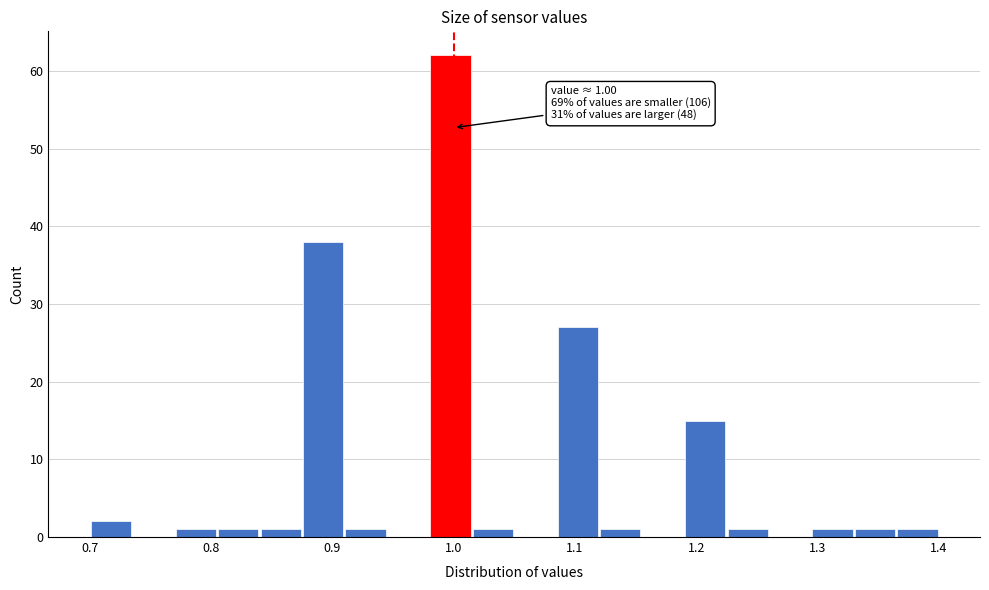

Around what value on the x-axis is the tallest bar? Give the approximate position of its centre, as read against the axis.

1.00